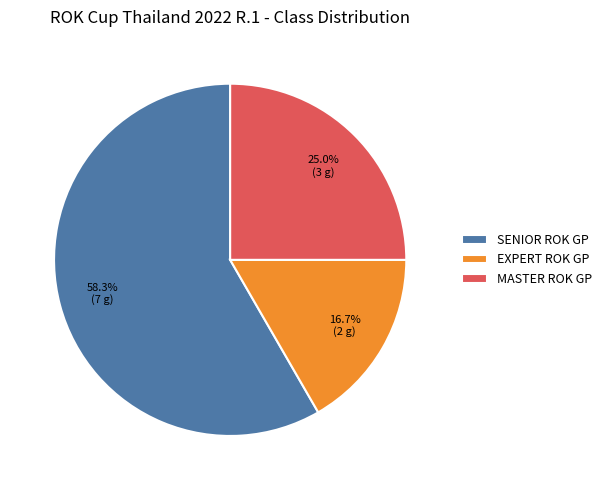

The EXPERT ROK GP slice represents 17% of the pie. True or false?

True